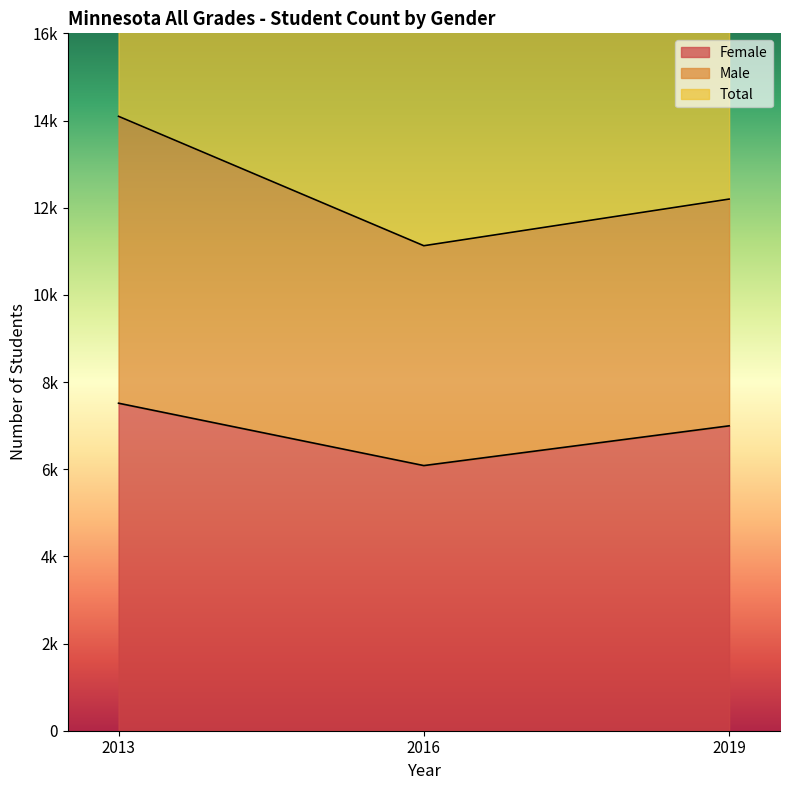

At which category does the chart reach its peak across all series?

2013